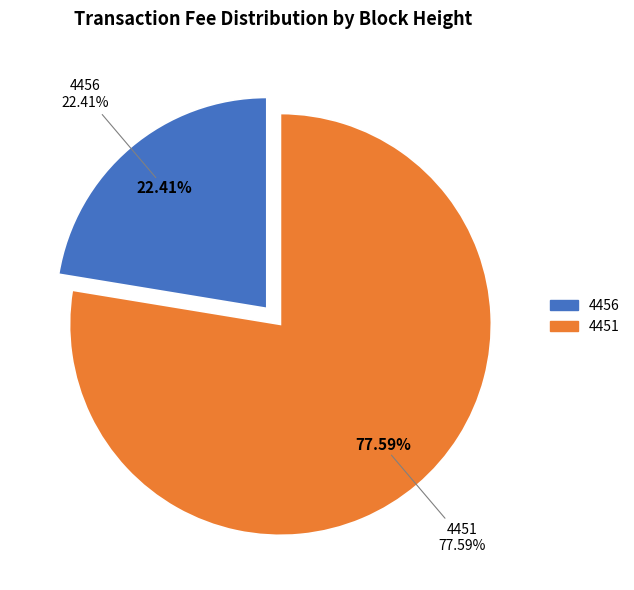

What is the largest slice in the pie chart?

4451